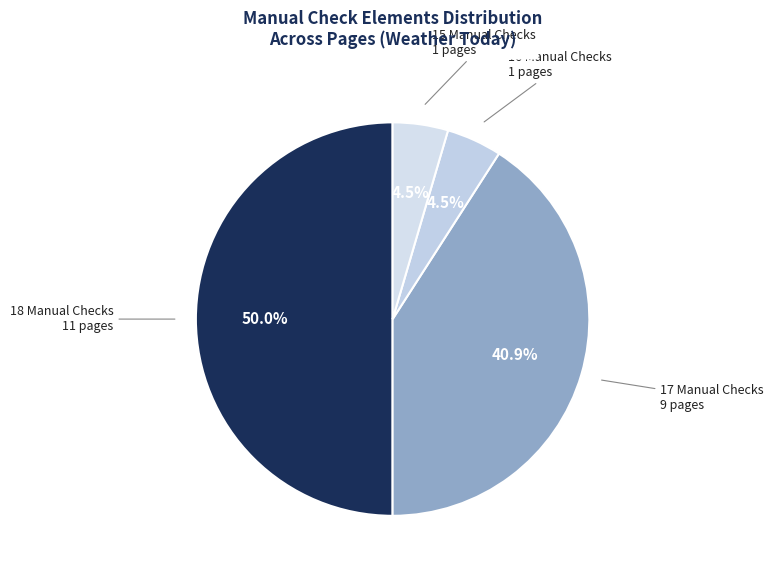

Which slice is the largest?

18 Manual Checks